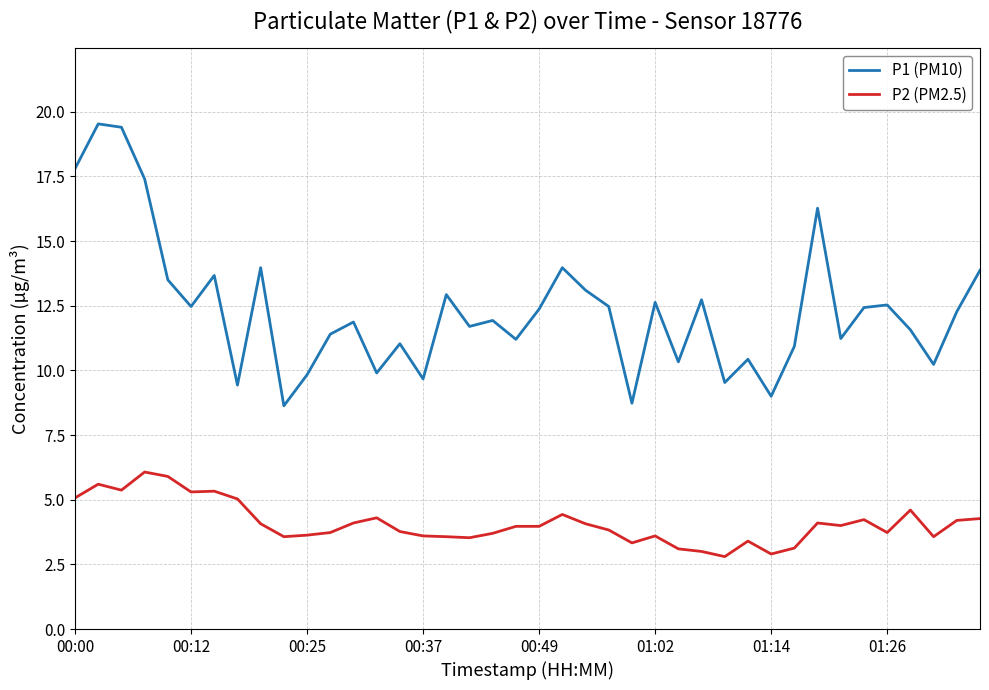

True or false: P1 (PM10) and P2 (PM2.5) cross at least once.

False